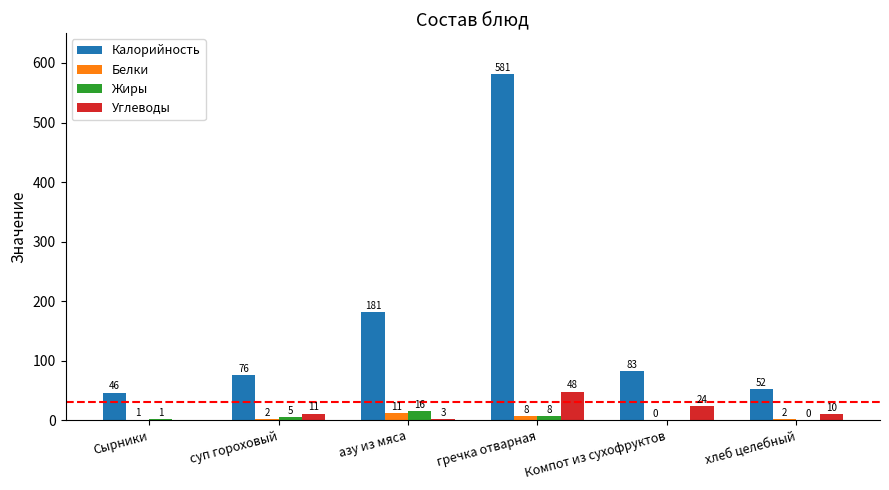

The value of Углеводы at Сырники is 0.0. True or false?

True